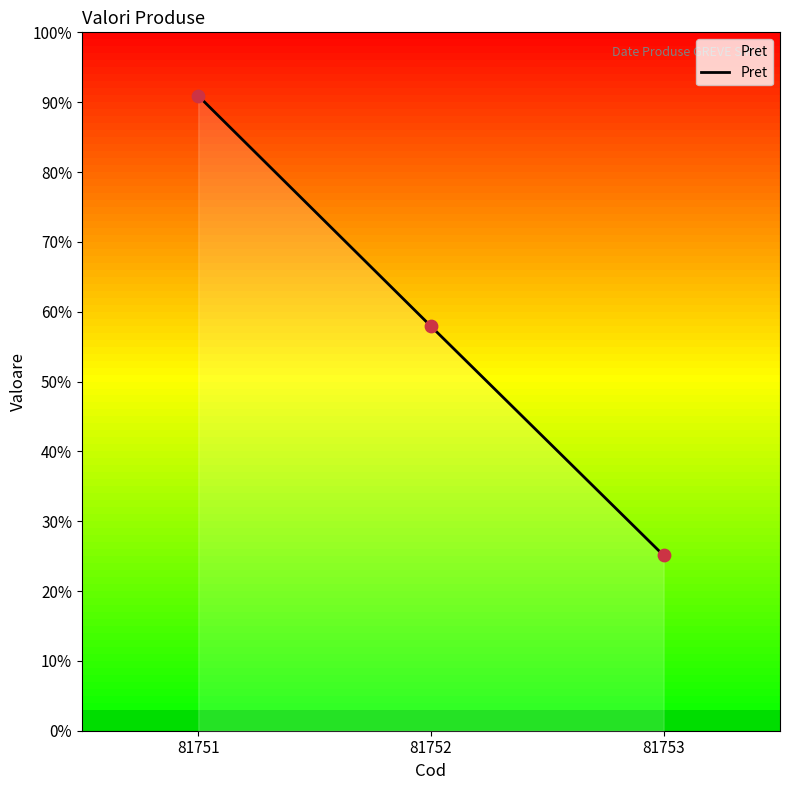

Approximately how many times larger is the value at 81751 compared to 81753?

3.6